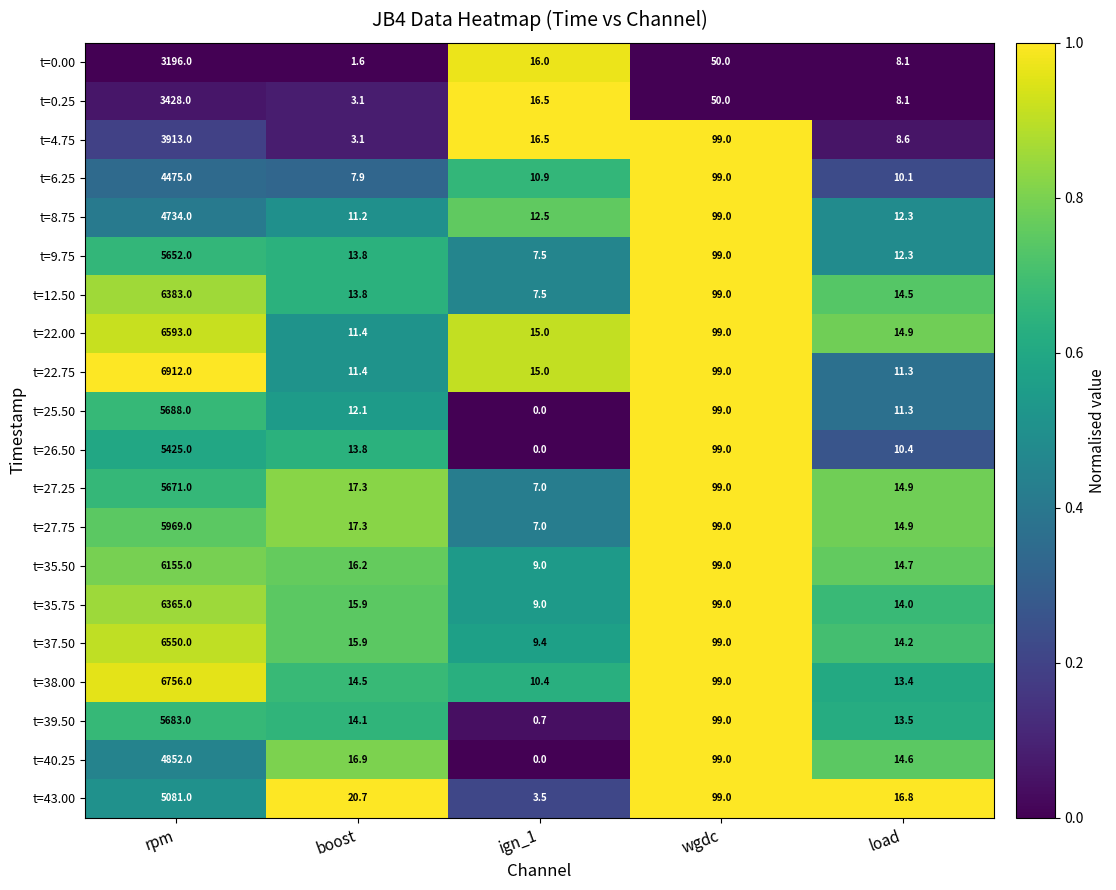

At which label is t=38.00 closest to 3383?

wgdc